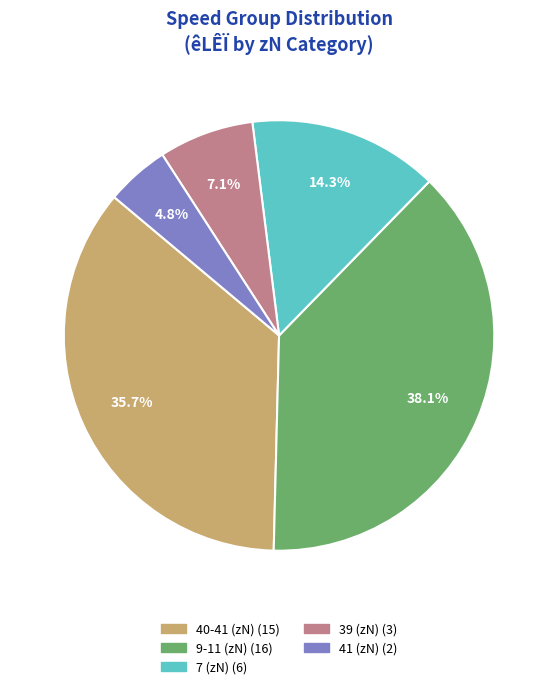

How many slices are in this pie chart?

5